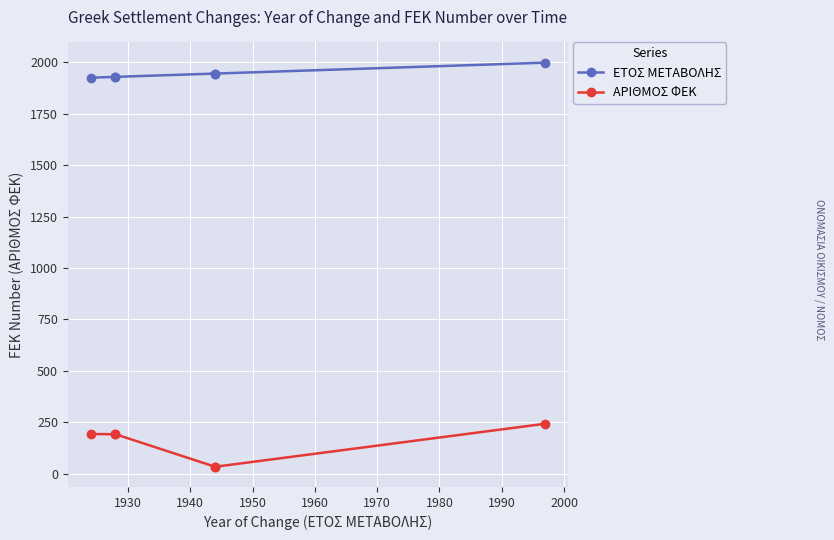

What is the total value across all series at 1930?

2121